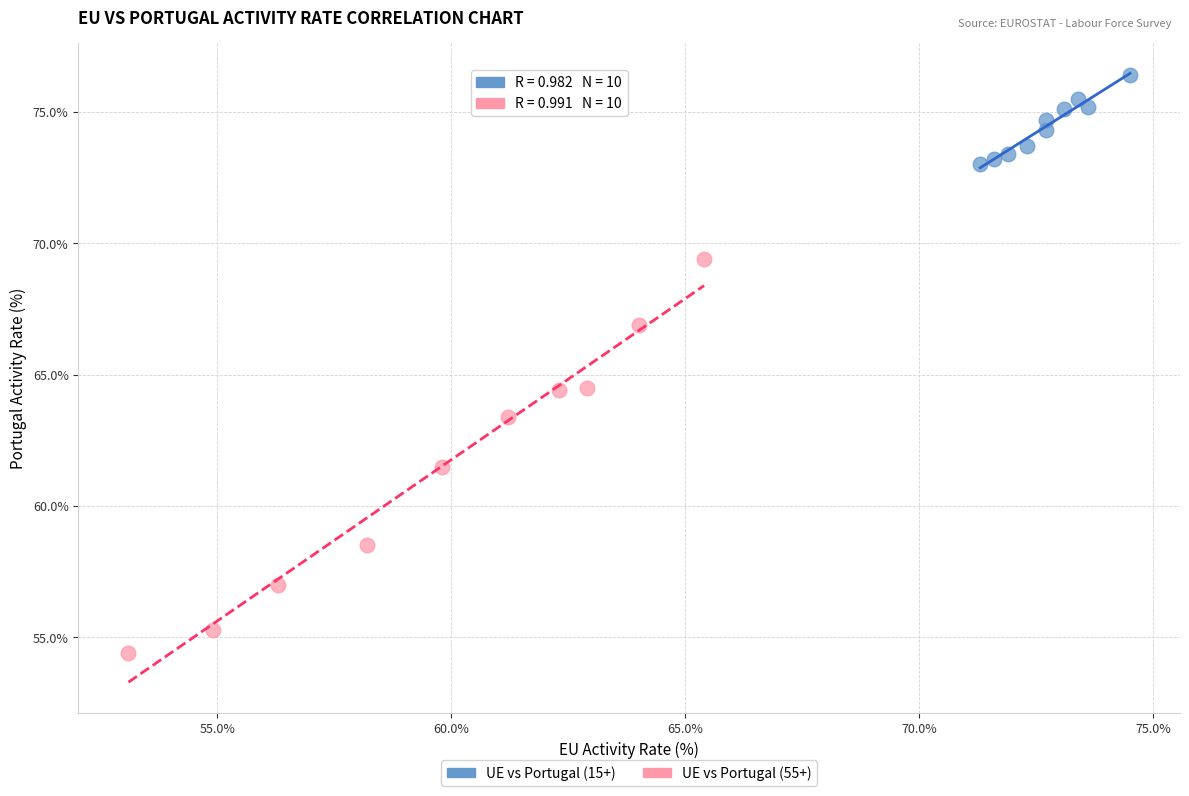

Which series contains the lowest Y value?

UE vs Portugal (55+)